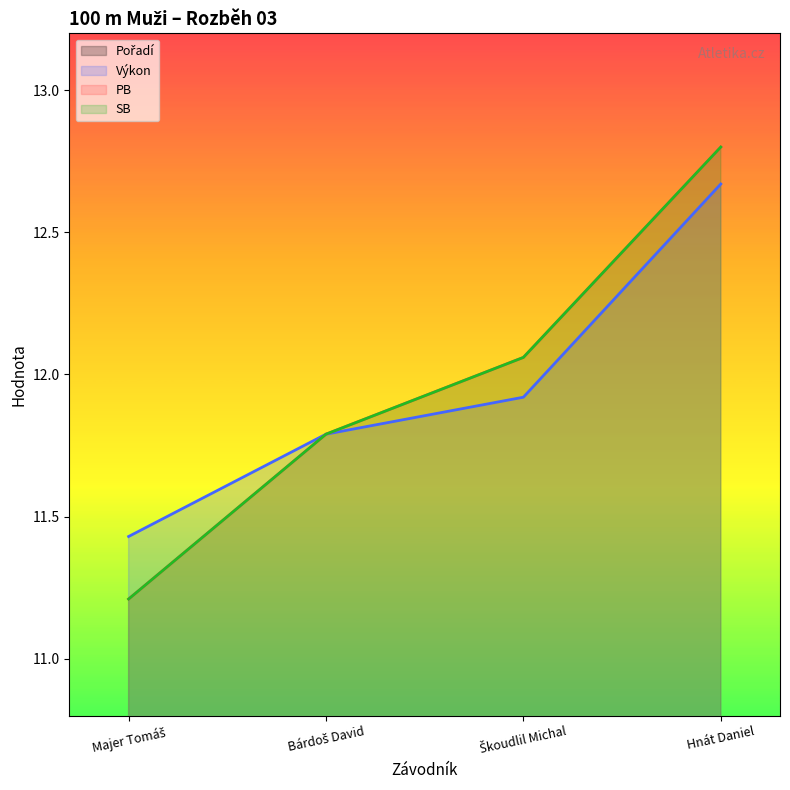

Is the value of SB at Majer Tomáš greater than the value of Pořadí at Bárdoš David?

Yes